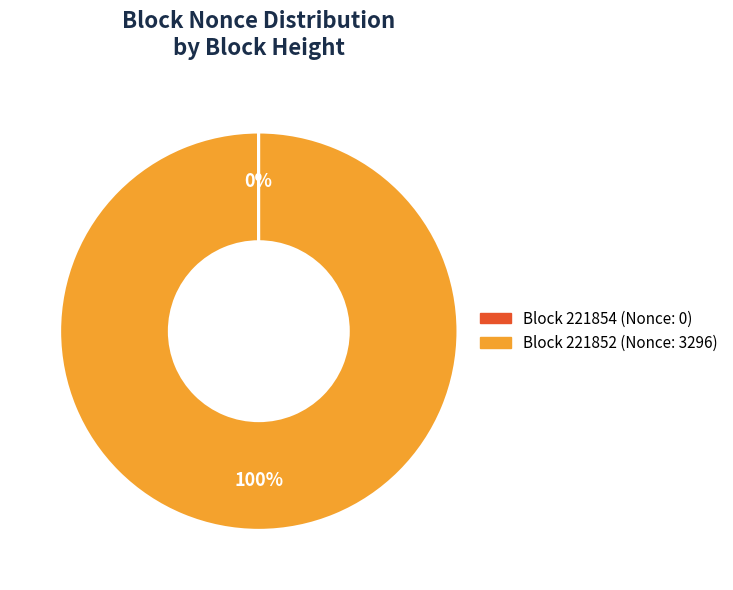

To the nearest percent, what is the average slice percentage?

50%